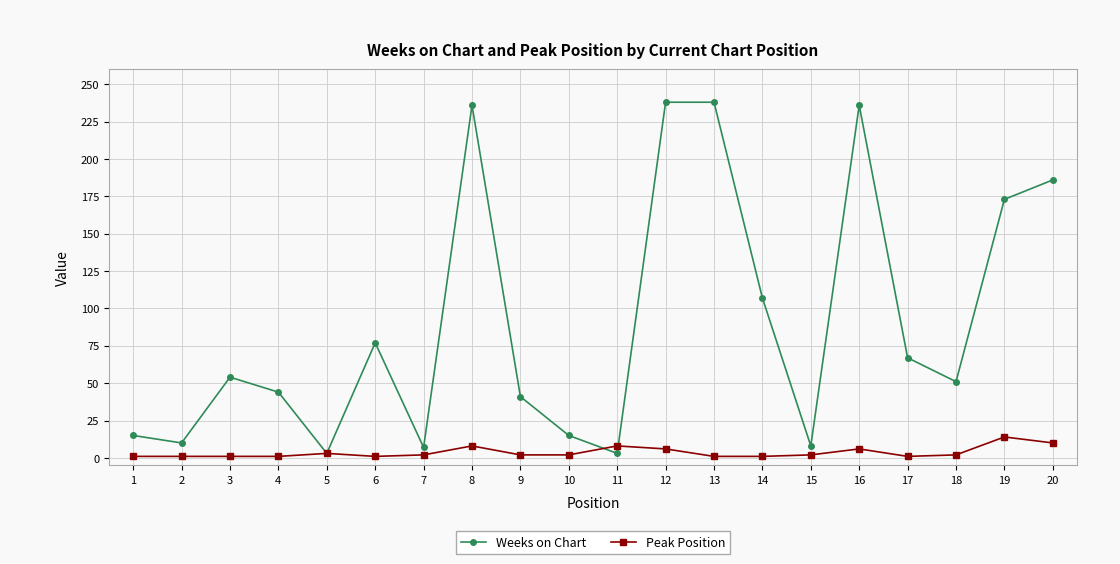

List the series in order of their peak value, lowest first.

Peak Position, Weeks on Chart